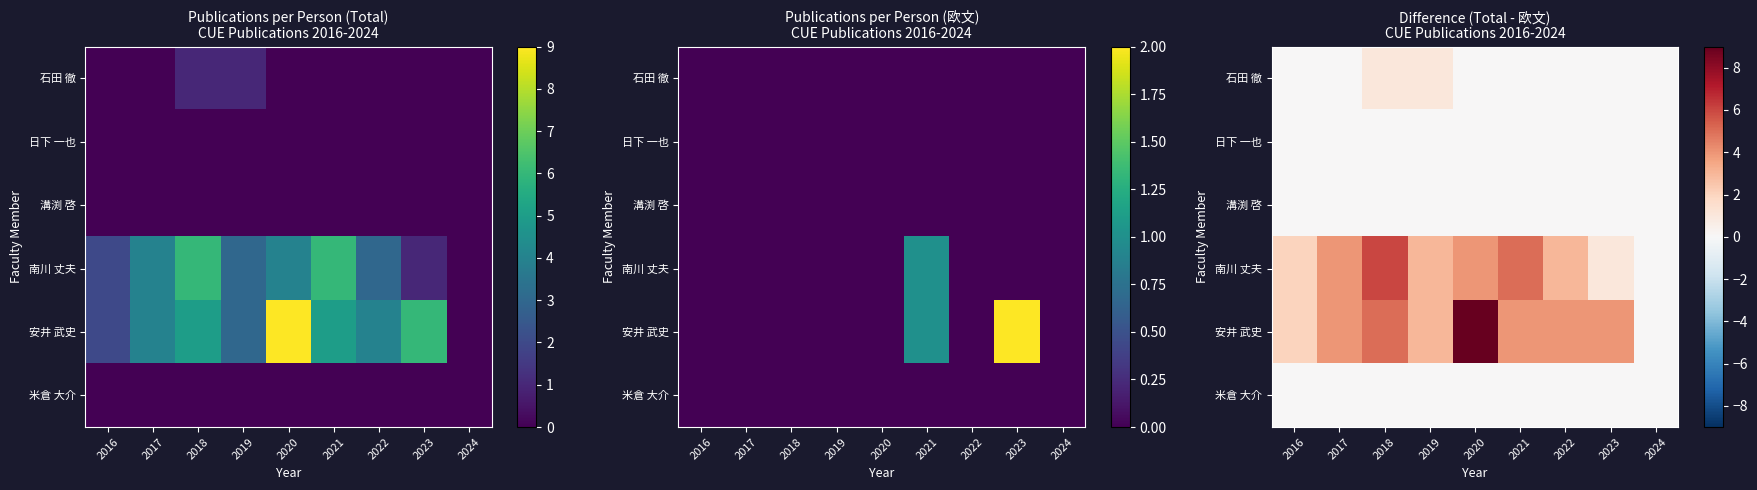

What is the spread (max minus min) of values at 2019?

3